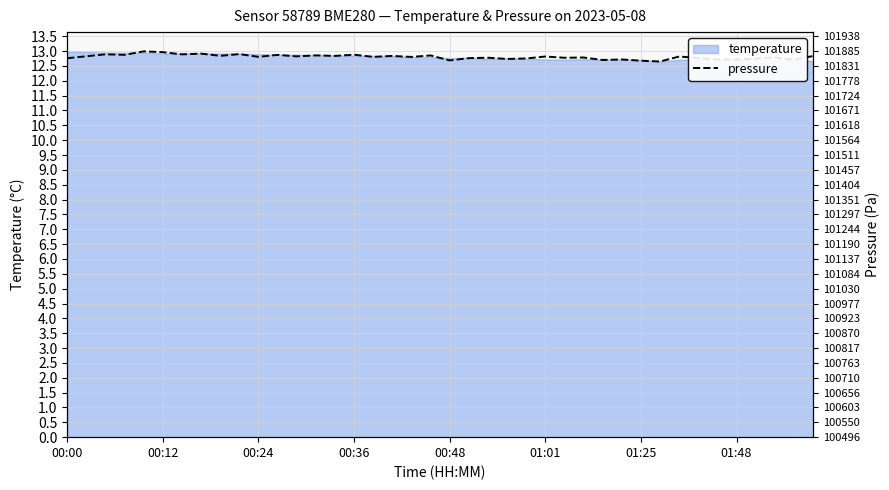

What is the change in value from 00:24 to 34?

-0.2